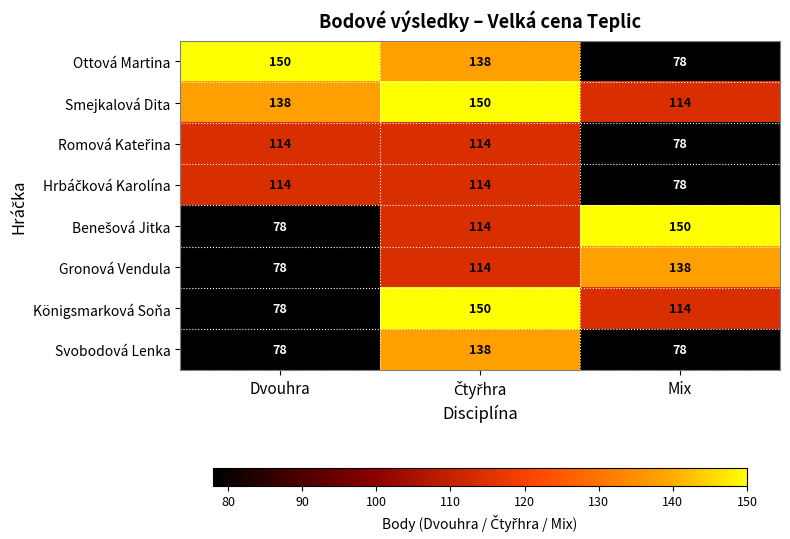

Which series has the largest total across all categories?

Smejkalová Dita